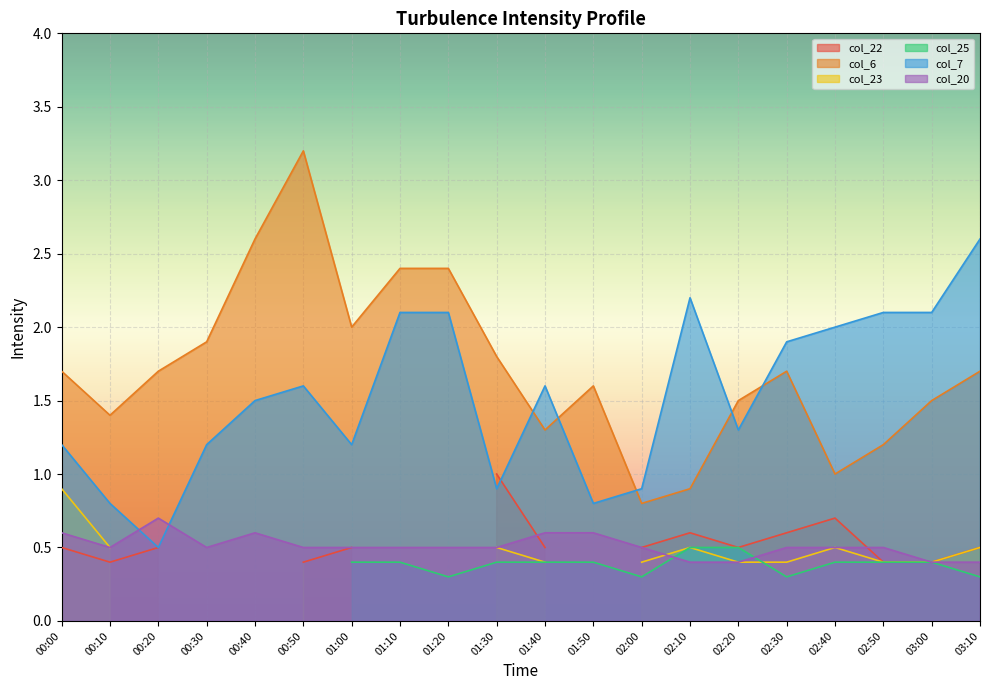

Is it true that col_6 equals 1.0 at 02:40?

True